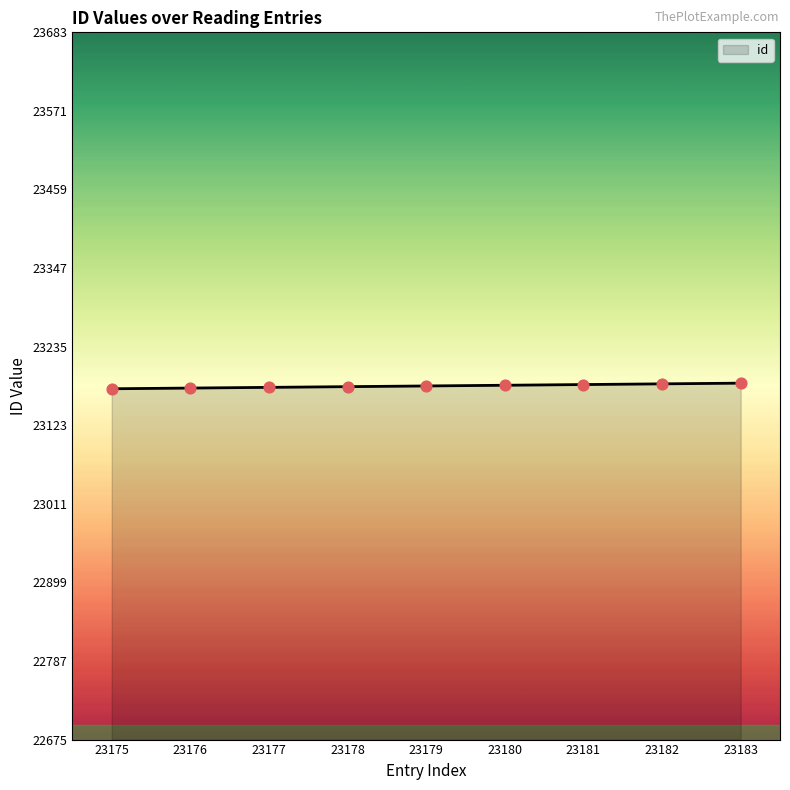

What is the ratio of the value at 23176 to the value at 23182?

1.0